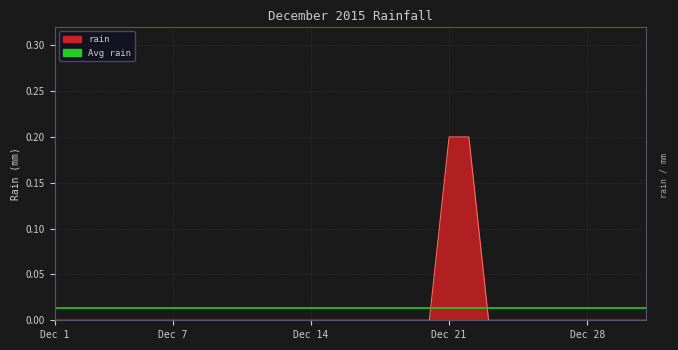

What is the sum of all values?

0.4